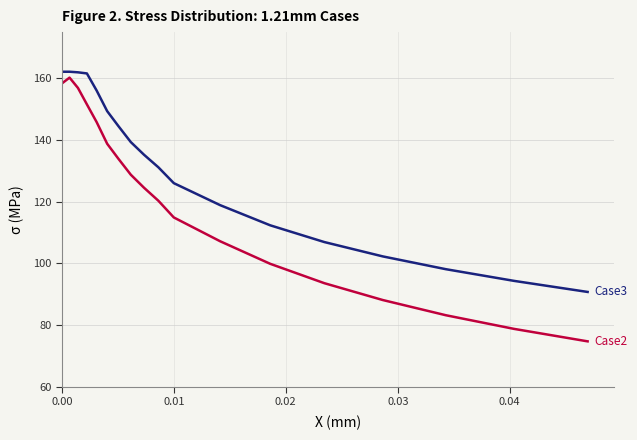

What is the smallest value displayed?

74.7